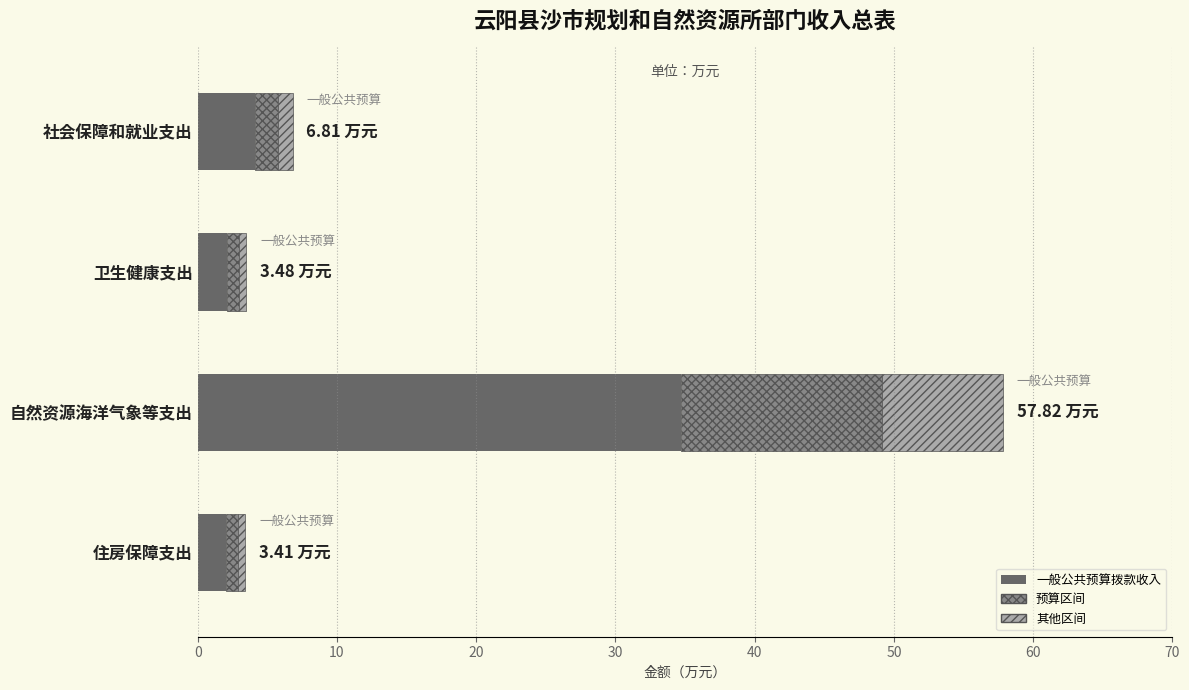

Between 卫生健康支出 and 自然资源海洋气象等支出, which is larger?

自然资源海洋气象等支出